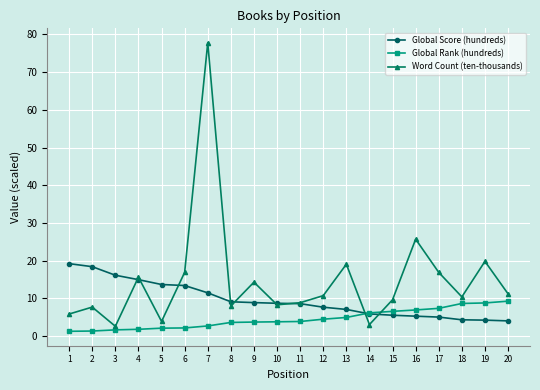

What is the total value across all series at 11?

21.3